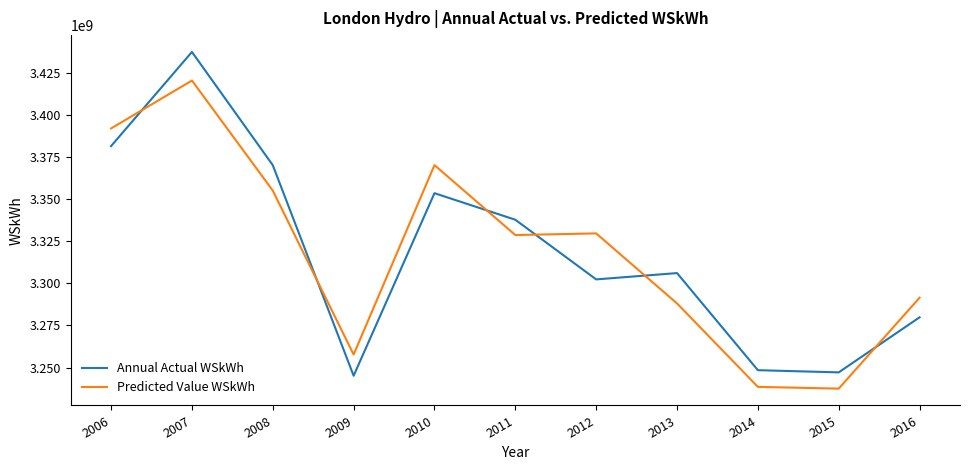

True or false: Predicted Value WSkWh and Annual Actual WSkWh intersect in this chart.

True